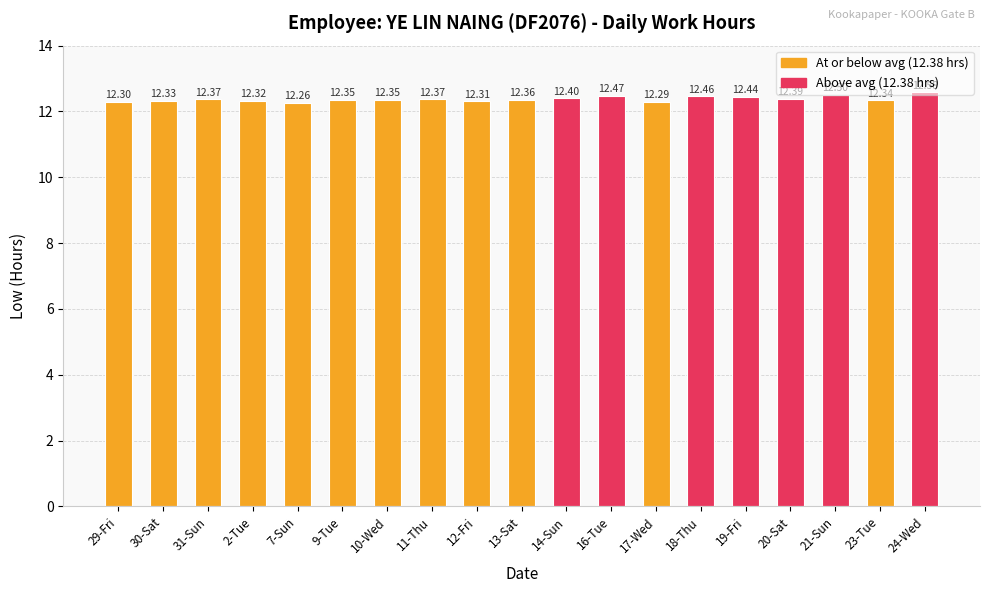

What is the average value?

12.4